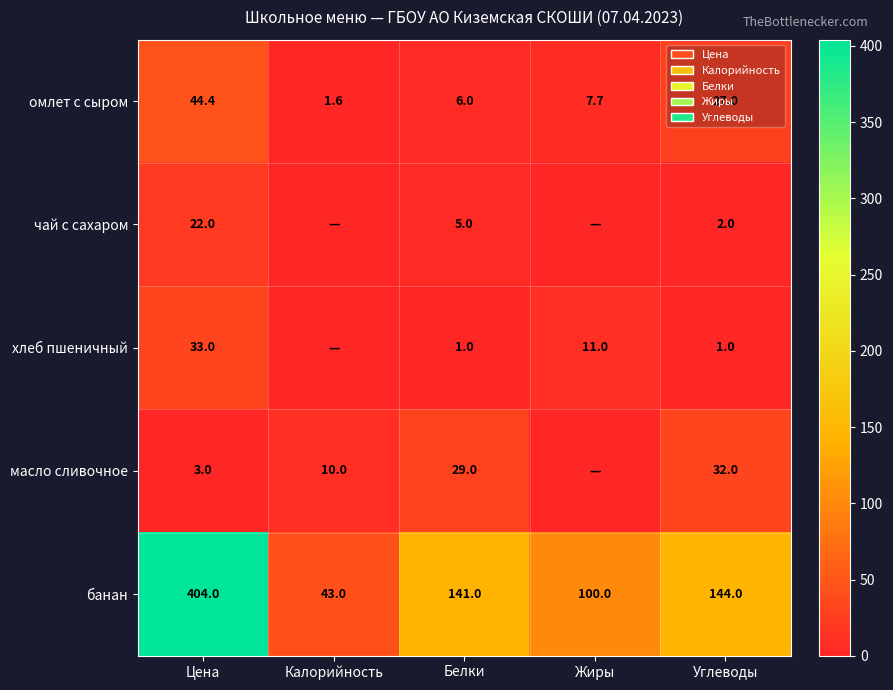

What value does the омлет с сыром series have at Калорийность?

1.6